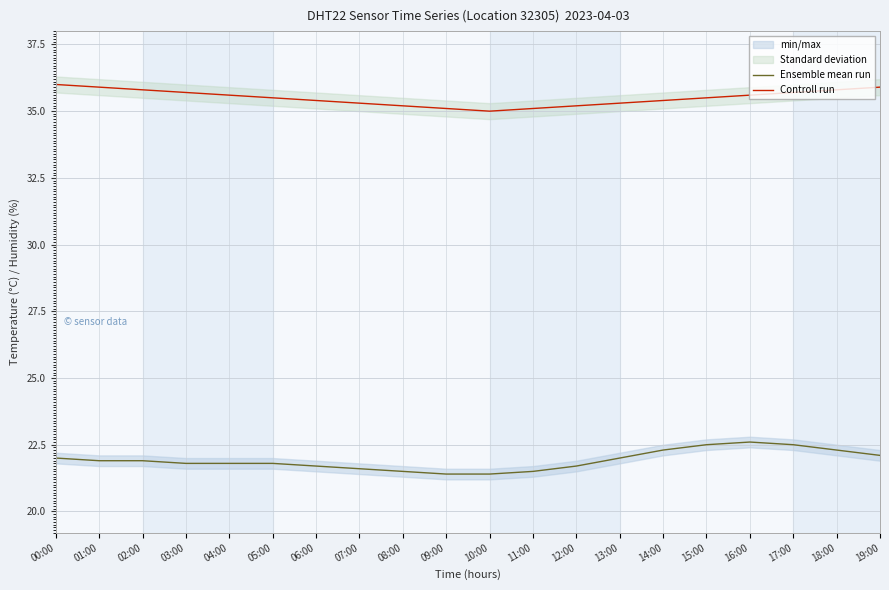

Where is the first local minimum for Controll run?

10:00